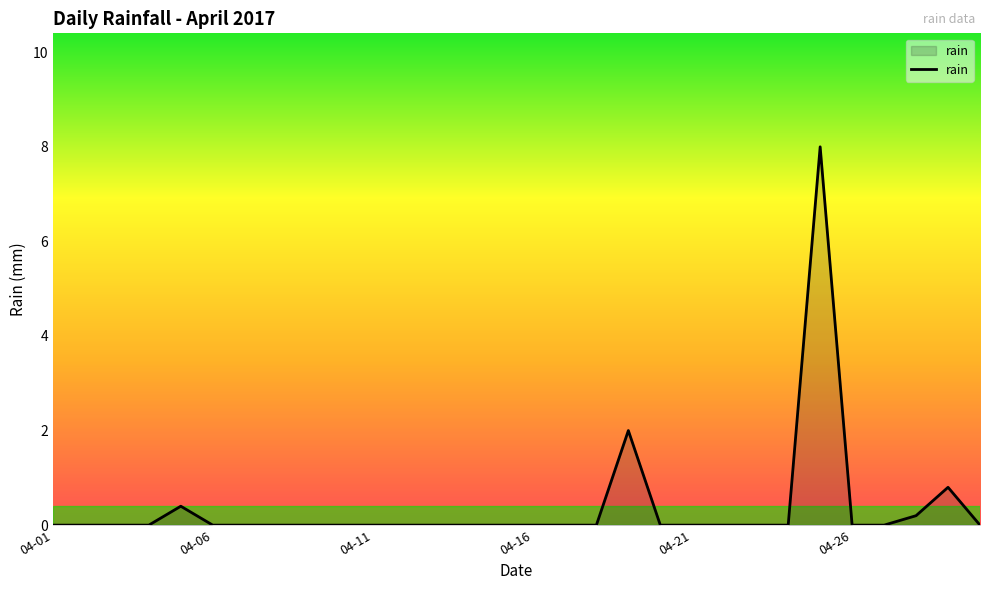

What is the difference between the maximum and minimum values?

8.0